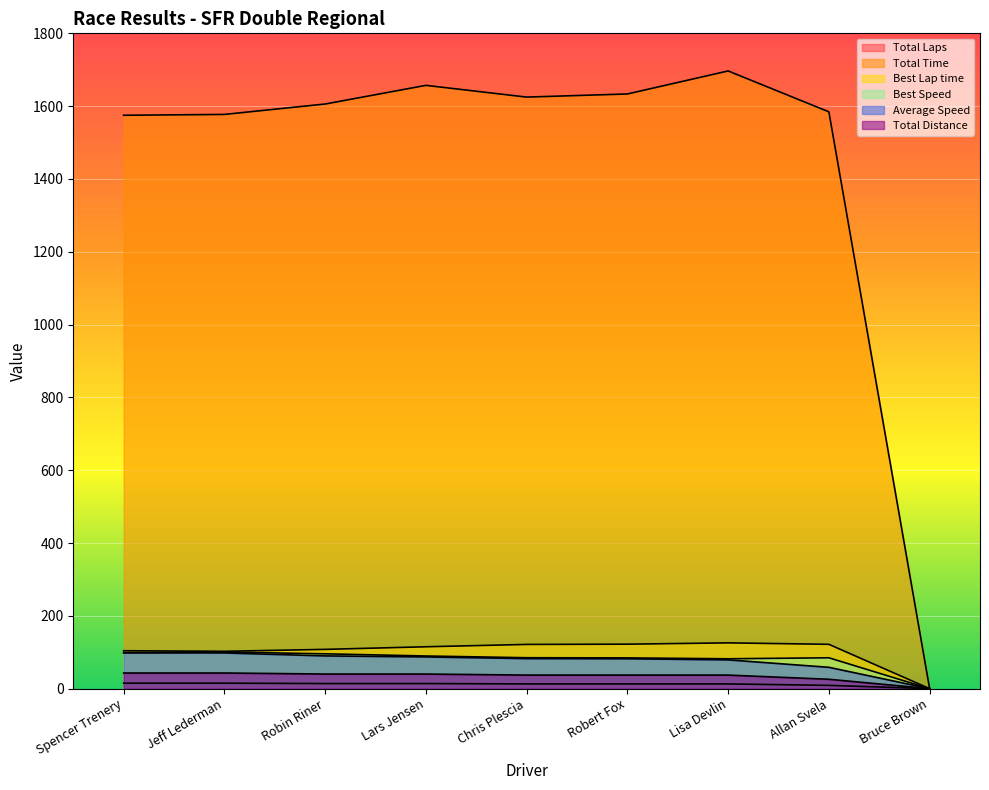

Which category has the lowest value across all series?

Bruce Brown